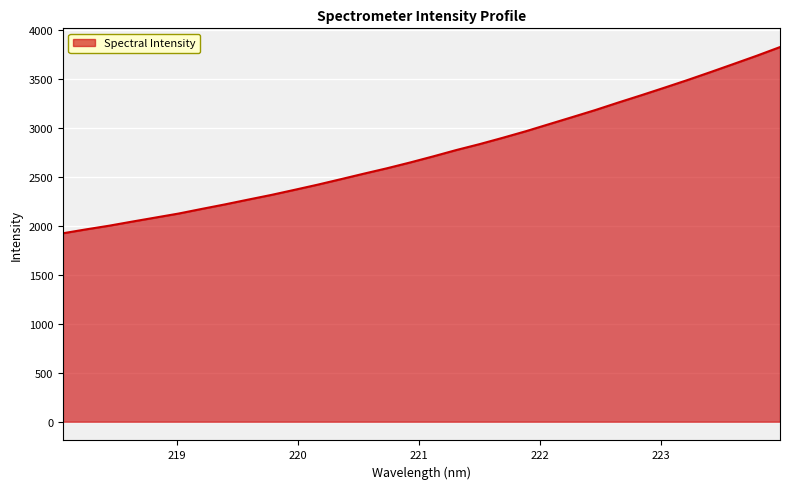

How many values are below 2707?

16